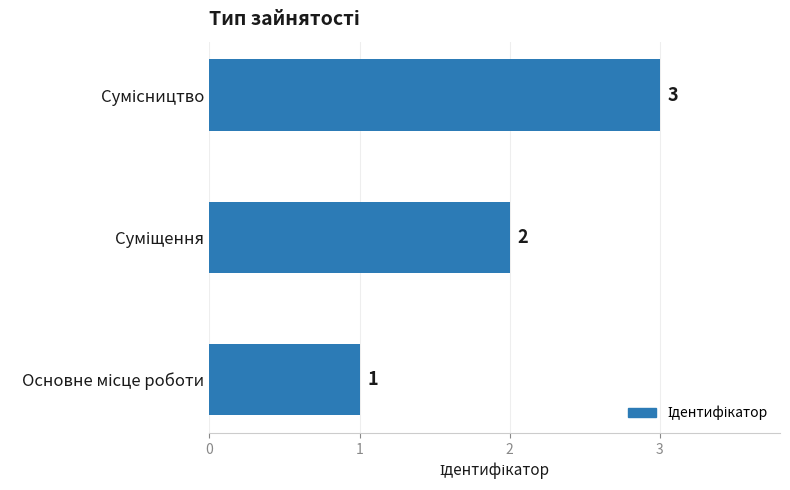

What is the maximum value shown in the chart?

3